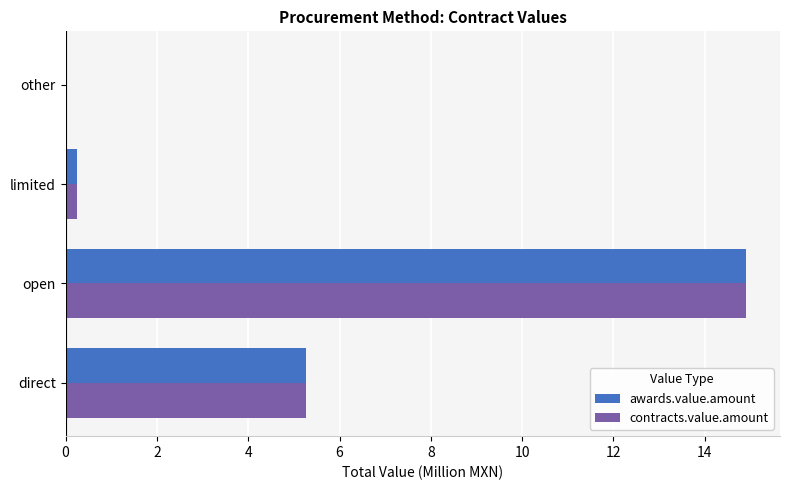

At which category is the sum across all series the highest?

open